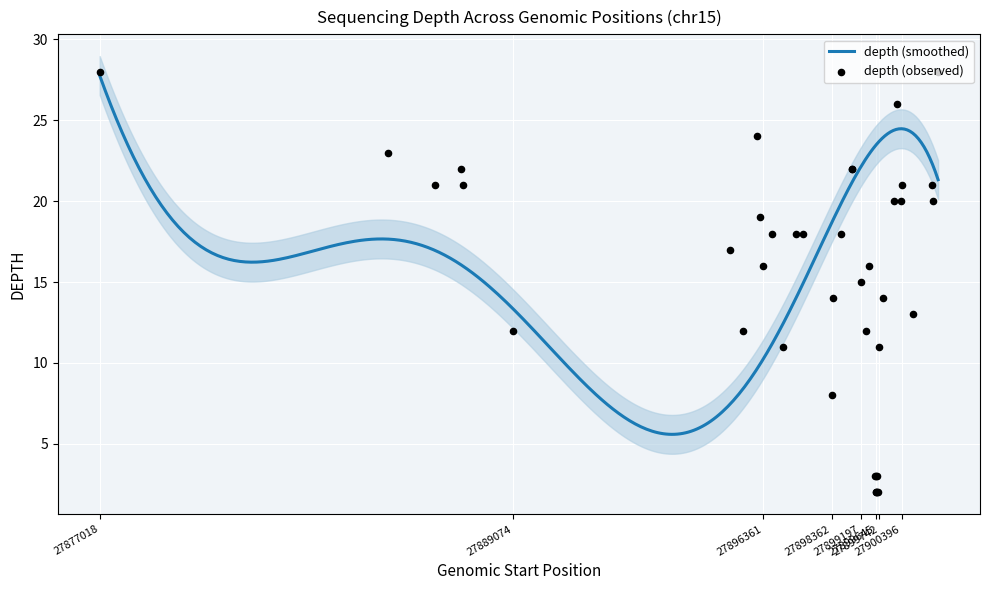

Which has a higher value, 27899630 or 27899838?

27899838